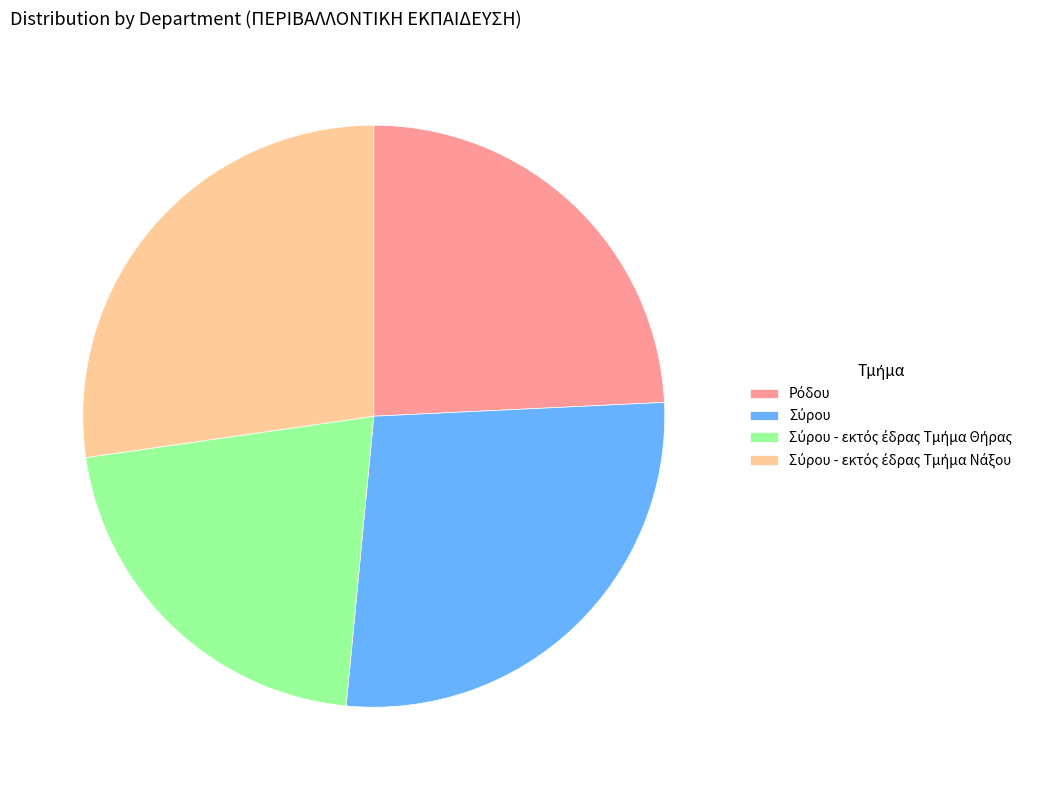

Does any single category account for the majority?

No